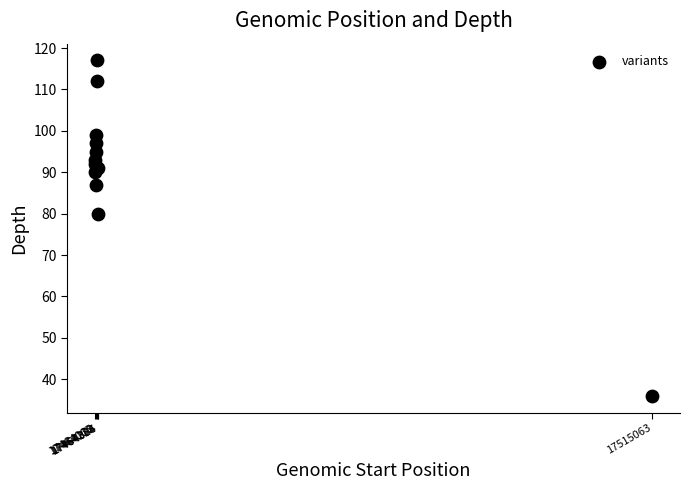

What is the range of X values (max minus min)?

50998